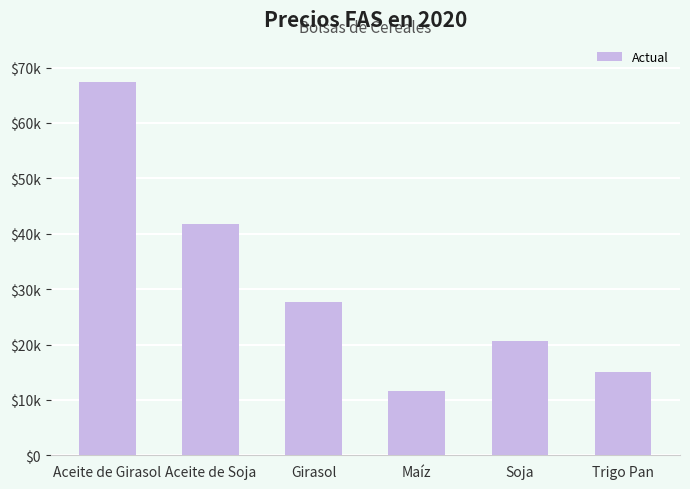

List the labels in order of value, smallest first.

Maíz, Trigo Pan, Soja, Girasol, Aceite de Soja, Aceite de Girasol